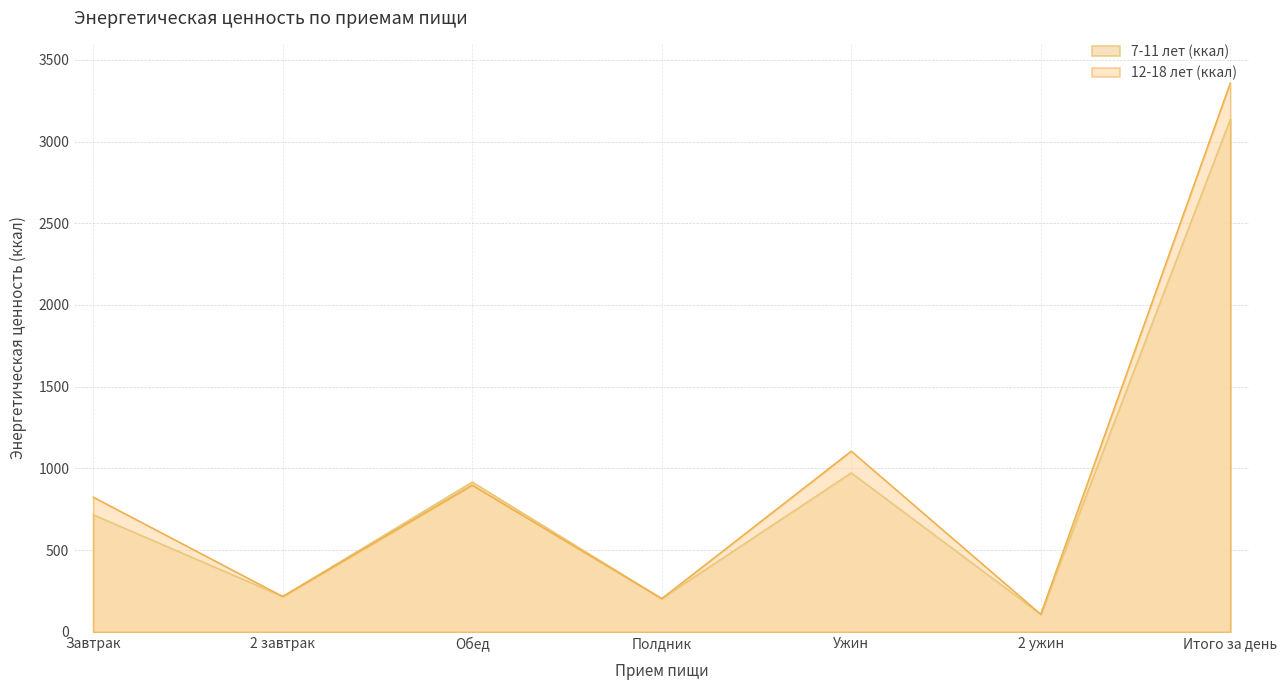

List the series in order of their overall mean, highest first.

12-18 лет (ккал), 7-11 лет (ккал)